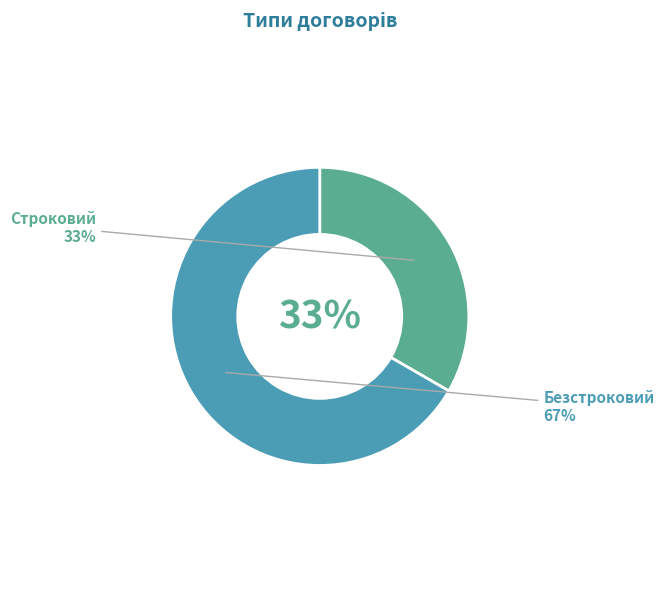

To the nearest percent, what portion does Строковий represent?

33%